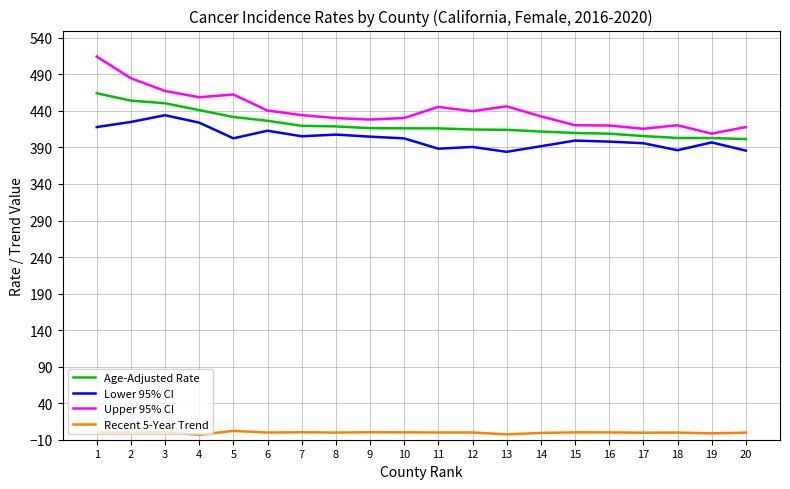

What is the difference between the highest and lowest values at 1?

514.4